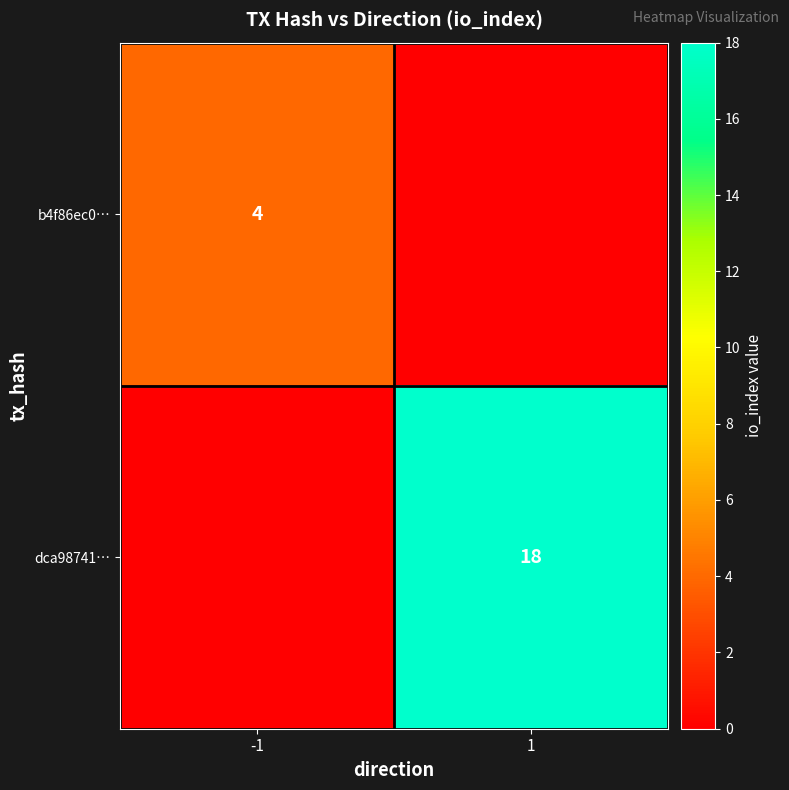

The dca98741… series shows 18 at 1. True or false?

True